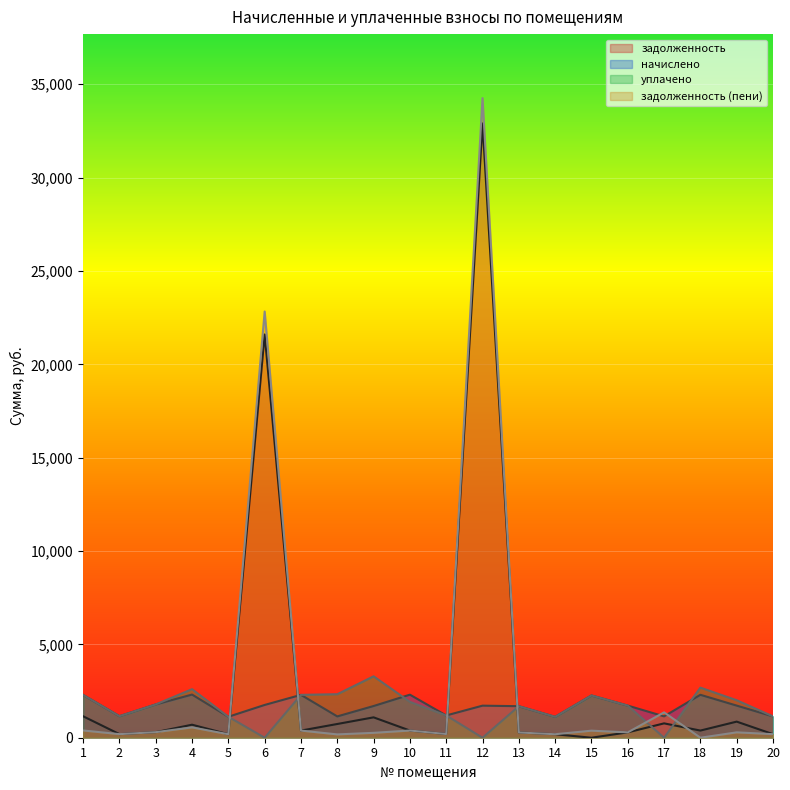

How many data points does each series have?

20